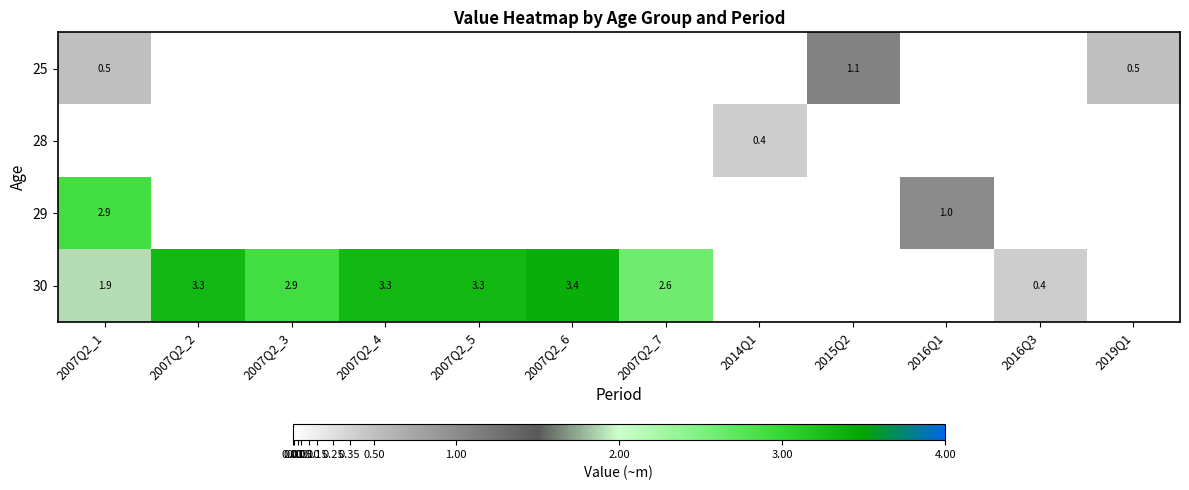

At which category does the chart reach its peak across all series?

2007Q2_6